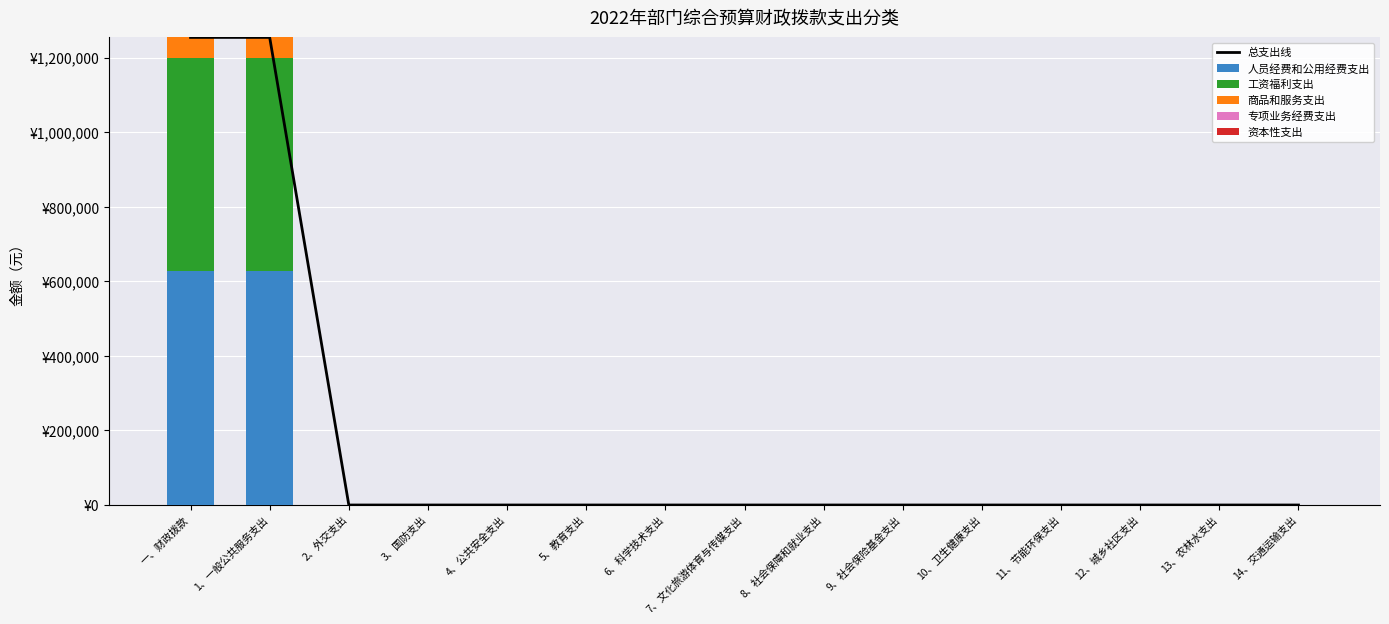

What is the label of the 2nd bar from the left?

1、一般公共服务支出